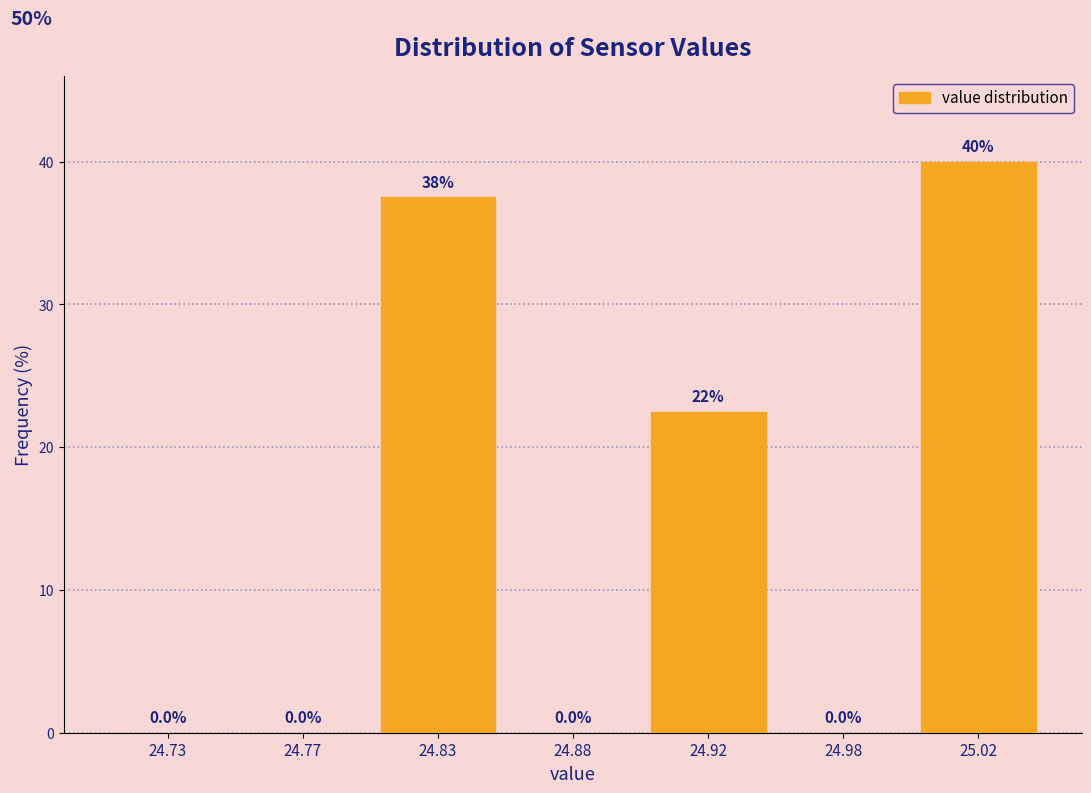

Reading left to right, list all the values displayed in this chart.

24.73=0.0	24.77=0.0	24.83=37.5	24.88=0.0	24.92=22.5	24.98=0.0	25.02=40.0